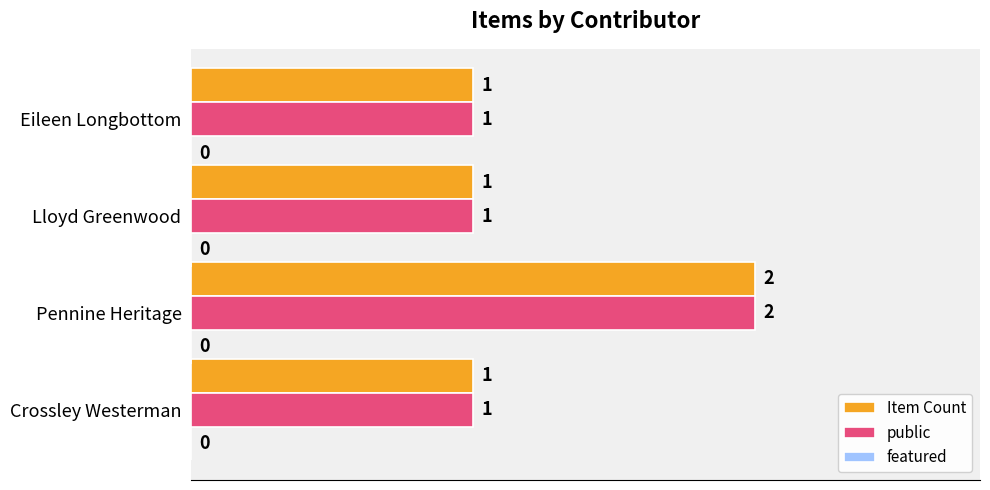

What is the sum of all public values?

5